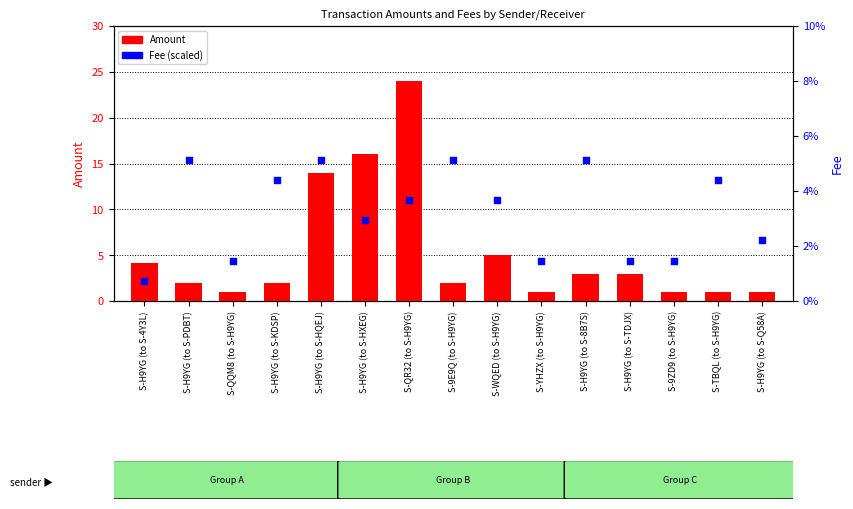

At which category is the sum across all series the highest?

S-QR32 (to S-H9YG)